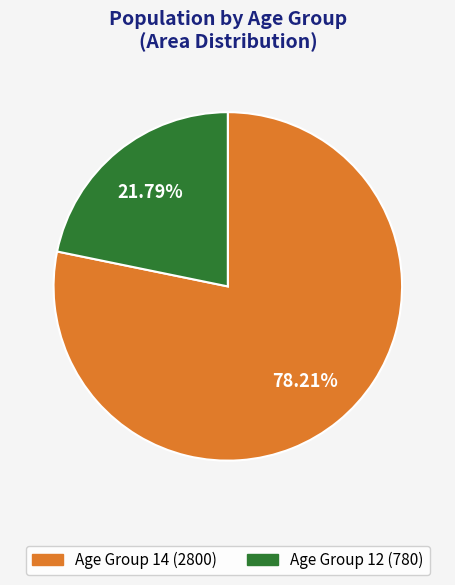

Does any single category account for the majority?

Yes